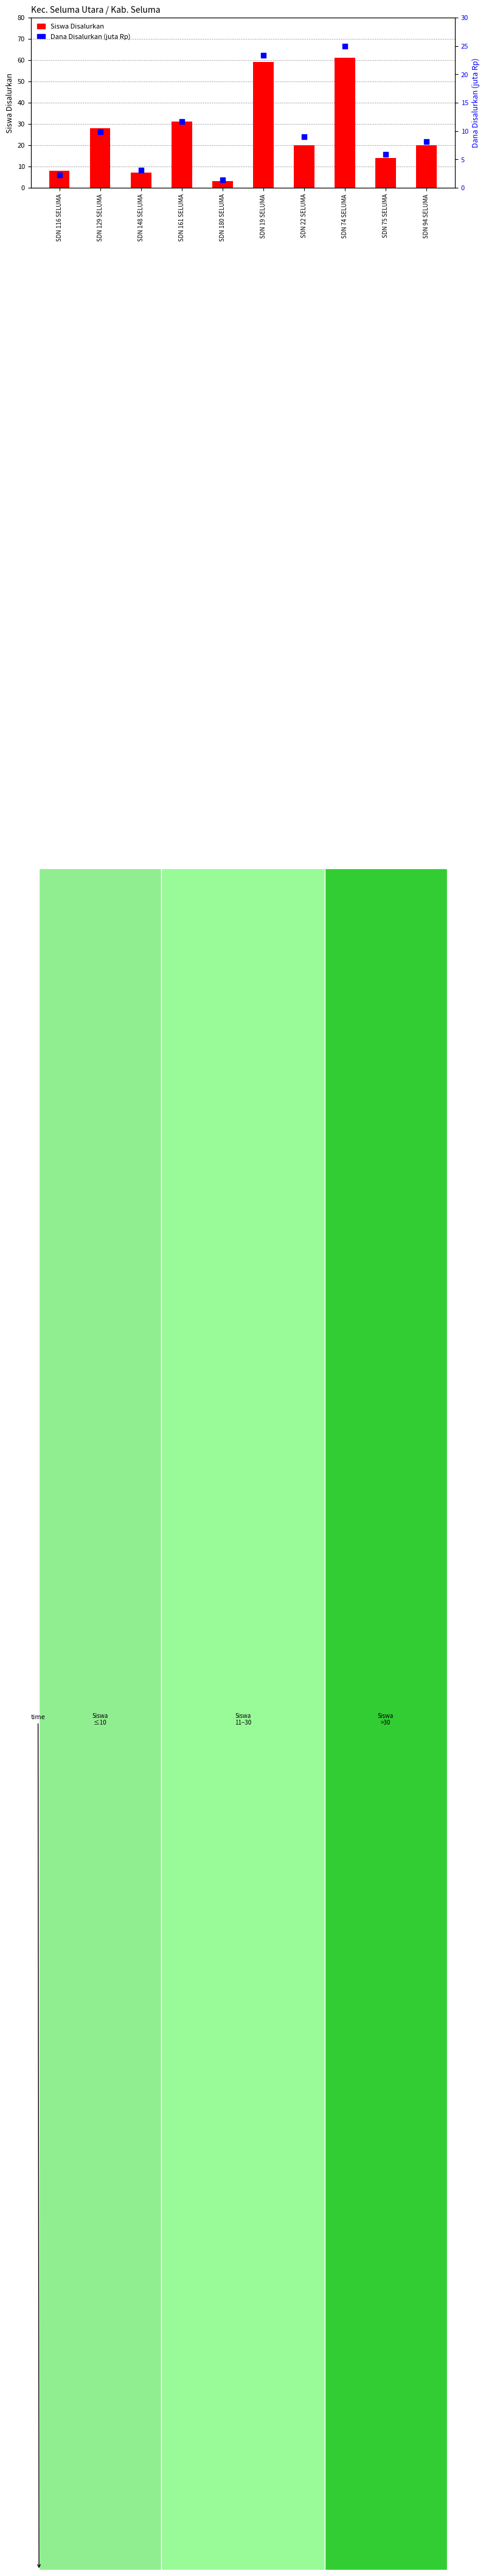

At how many categories does at least one series exceed 40?

2